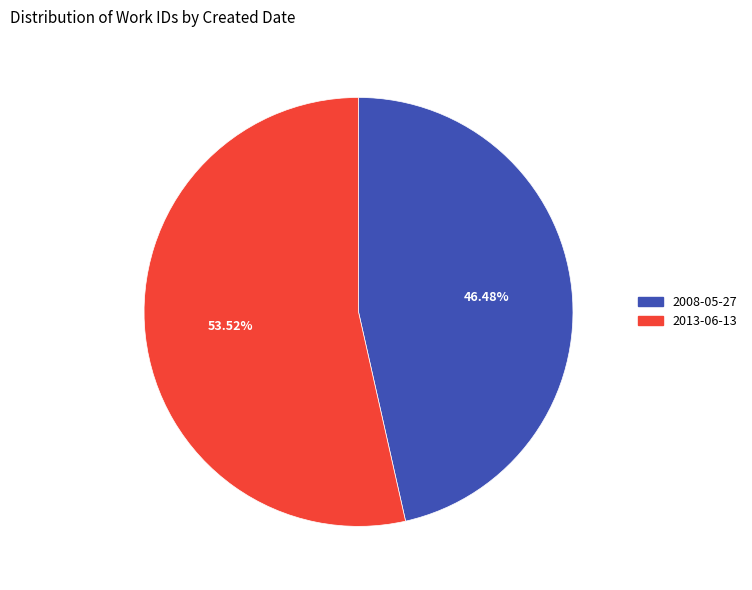

Is 2008-05-27 the majority of the pie?

No